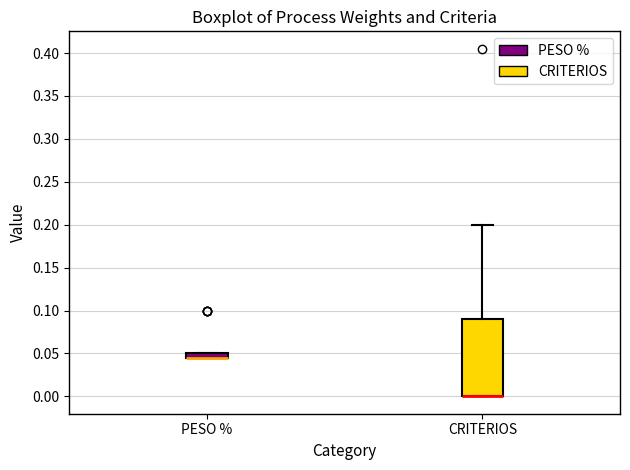

Where is the upper edge of the box for CRITERIOS on the y-axis? The values are not printed on the chart, so give them approximately, as read against the axis.

0.090